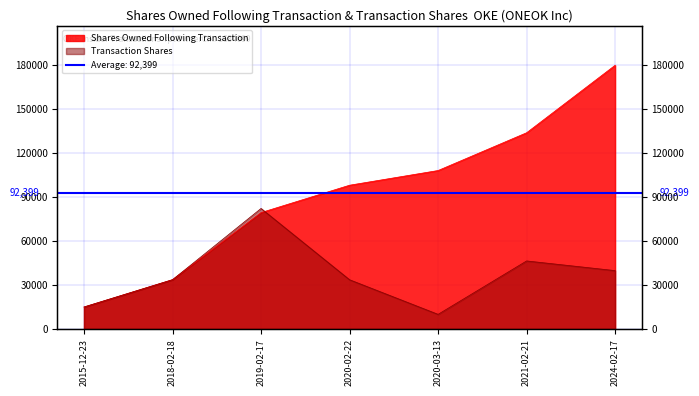

Rank the series at 2021-02-21 from lowest to highest value.

Transaction Shares, Shares Owned Following Transaction